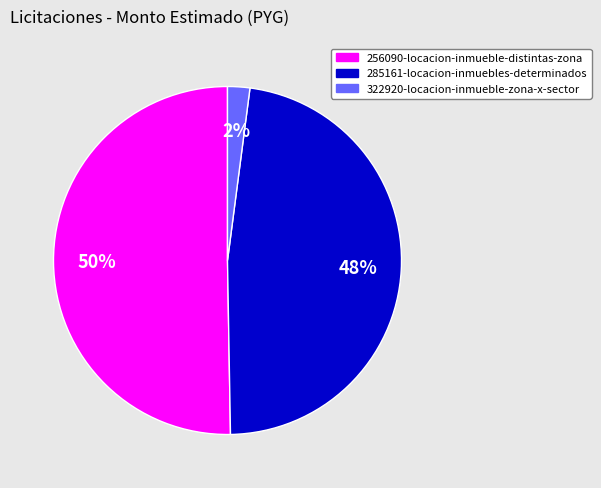

Between 322920-locacion-inmueble-zona-x-sector and 285161-locacion-inmuebles-determinados, which is larger?

285161-locacion-inmuebles-determinados